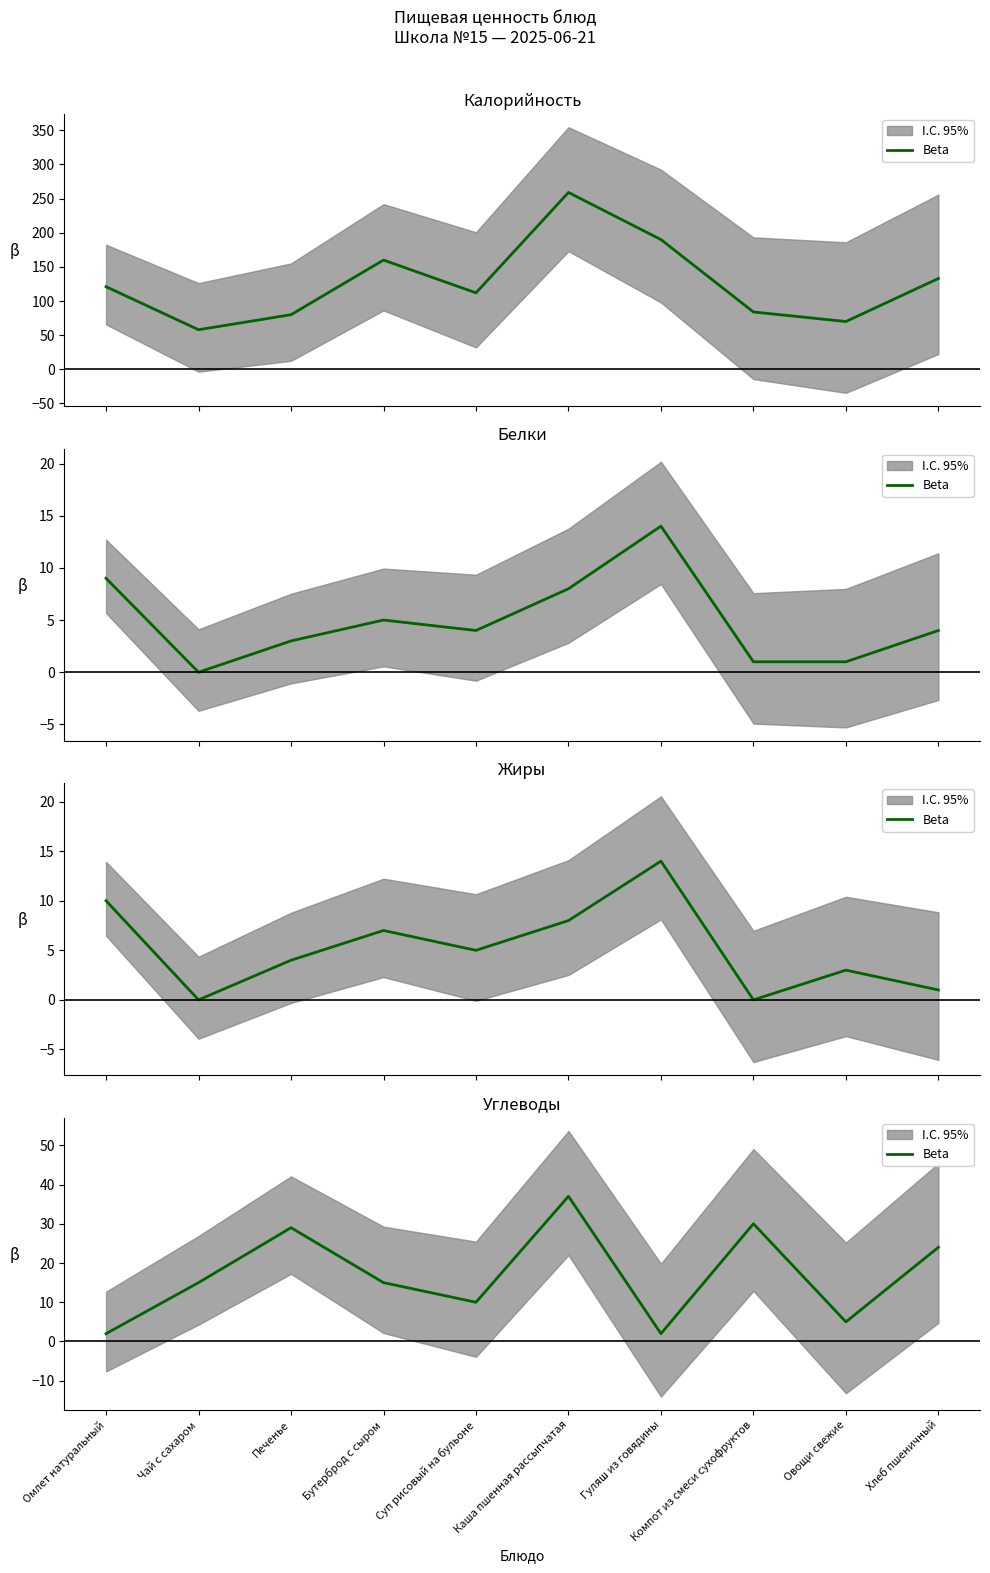

What is the approximate value at Каша пшенная рассыпчатая, to the nearest 10?

40